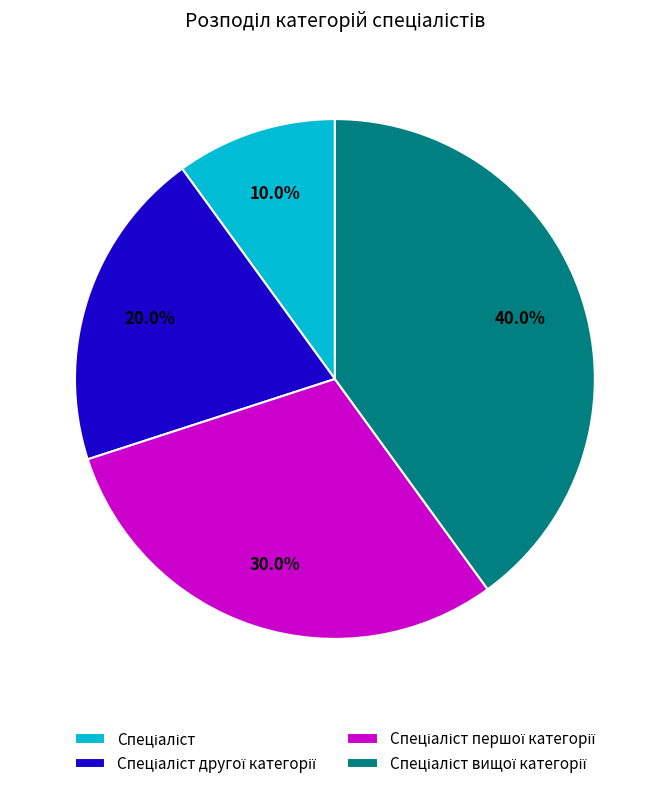

Is there any slice that represents more than half of the pie?

No